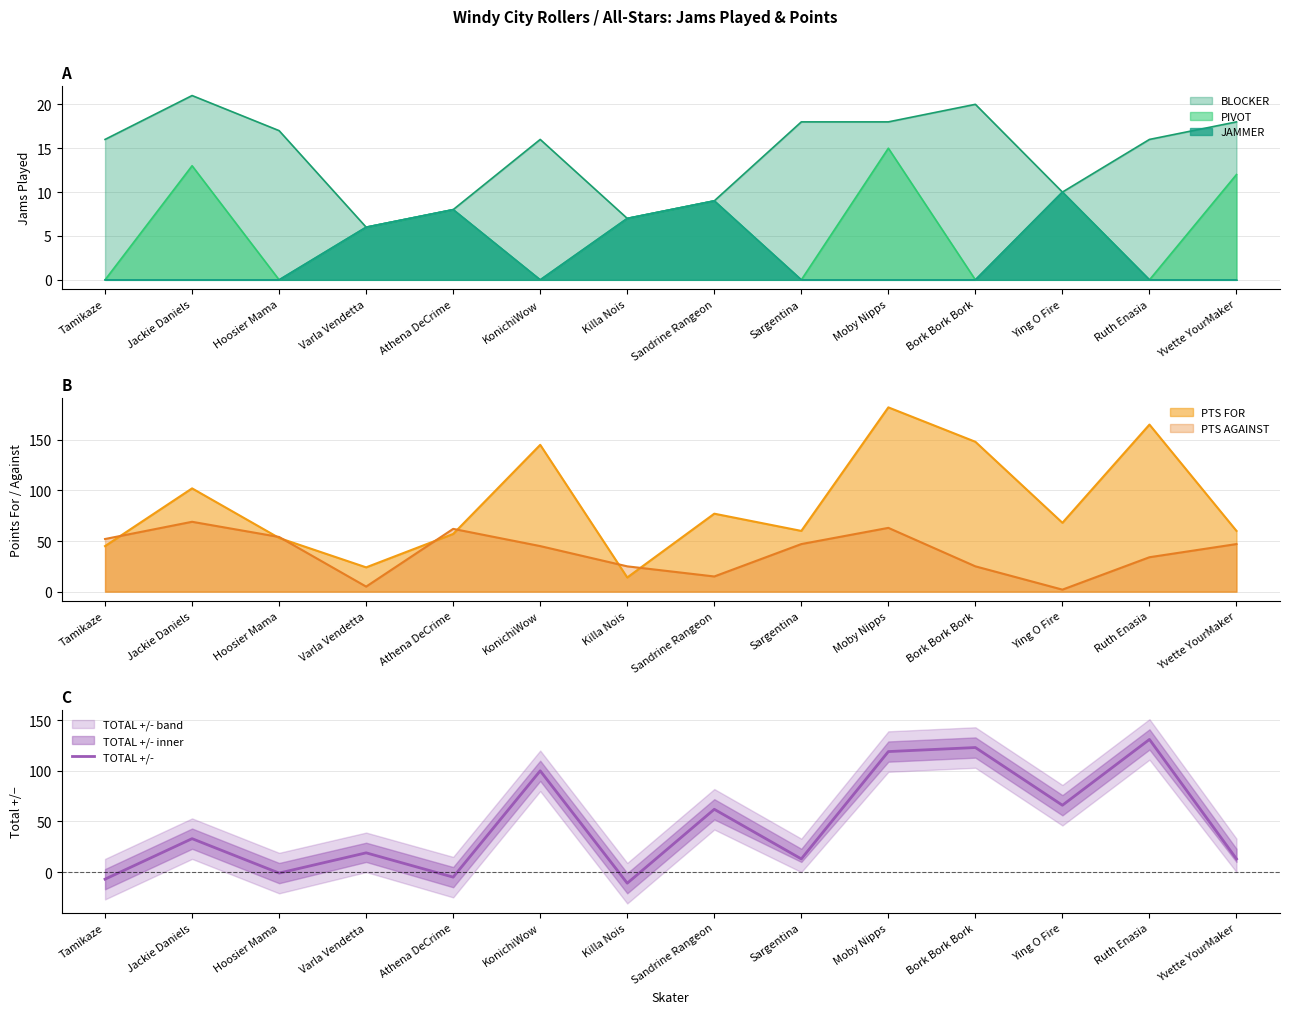

True or false: the data shows 62 at Sandrine Rangeon.

True